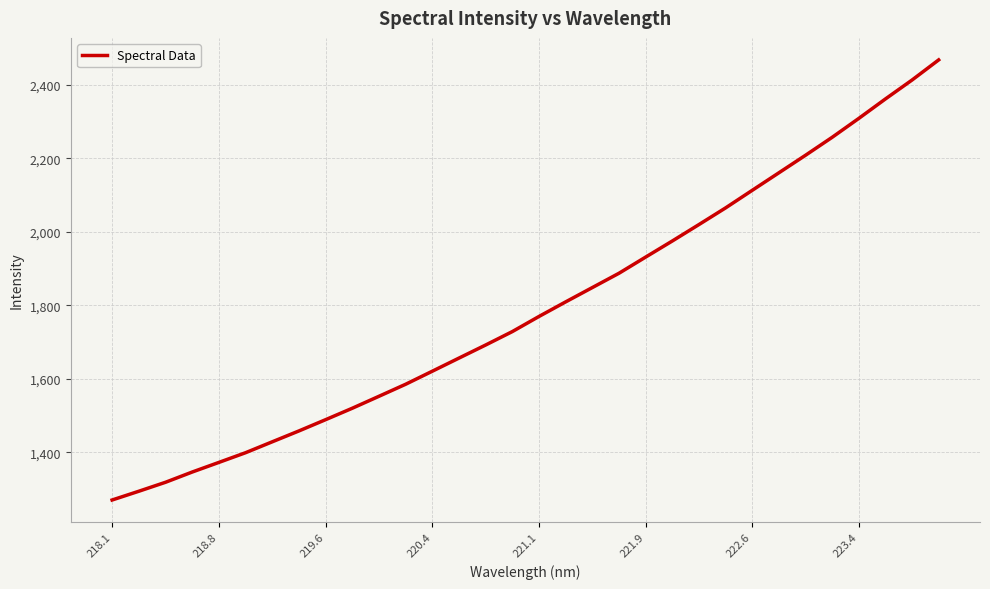

What is the average value?

1791.7